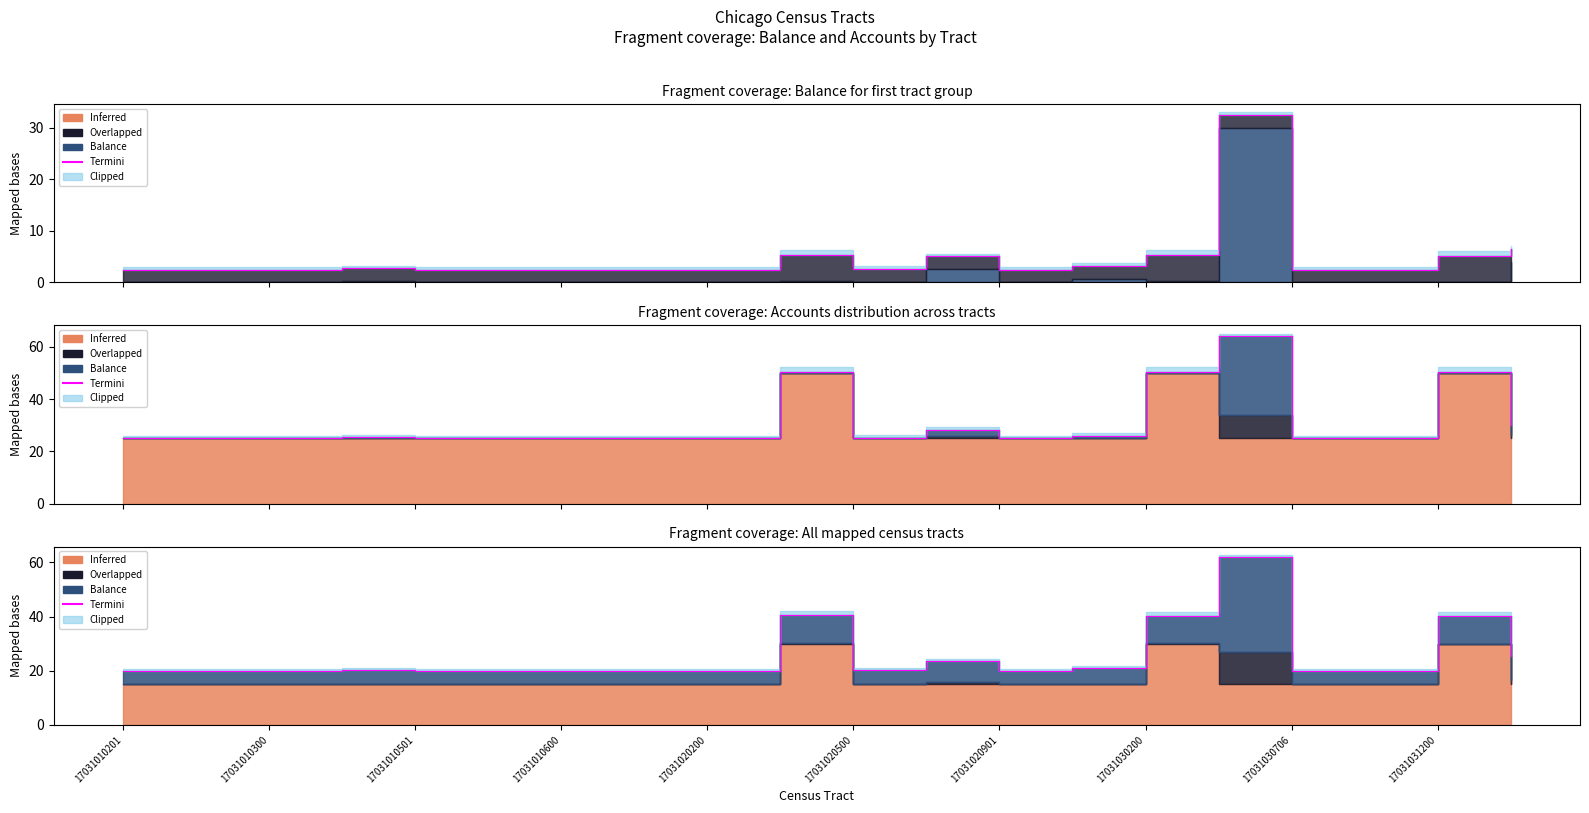

Does the chart have visible grid lines?

No